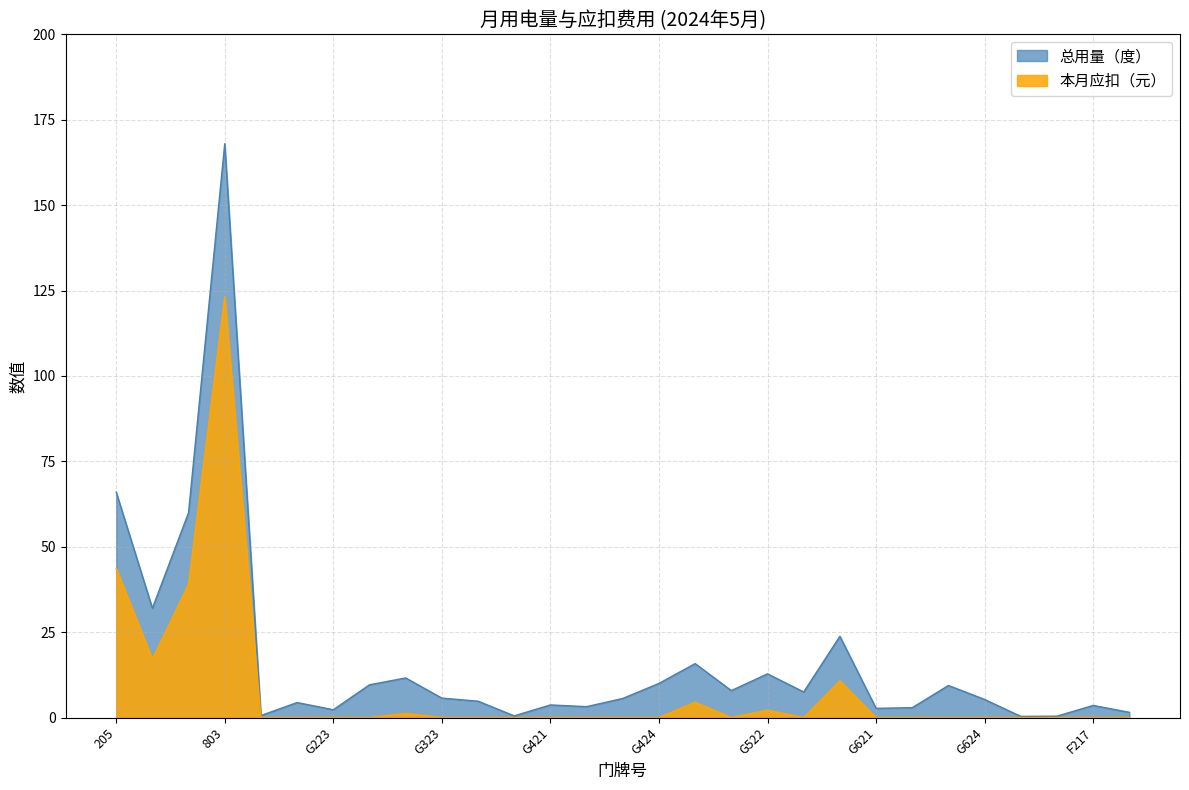

Which series has the widest spread of values?

总用量（度）